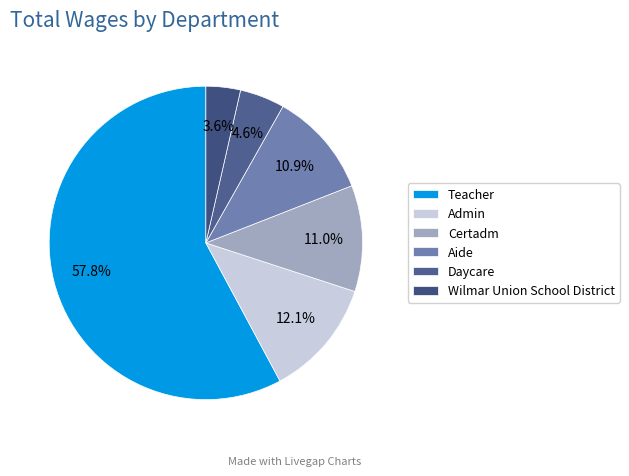

To the nearest percent, what portion does Admin represent?

12%